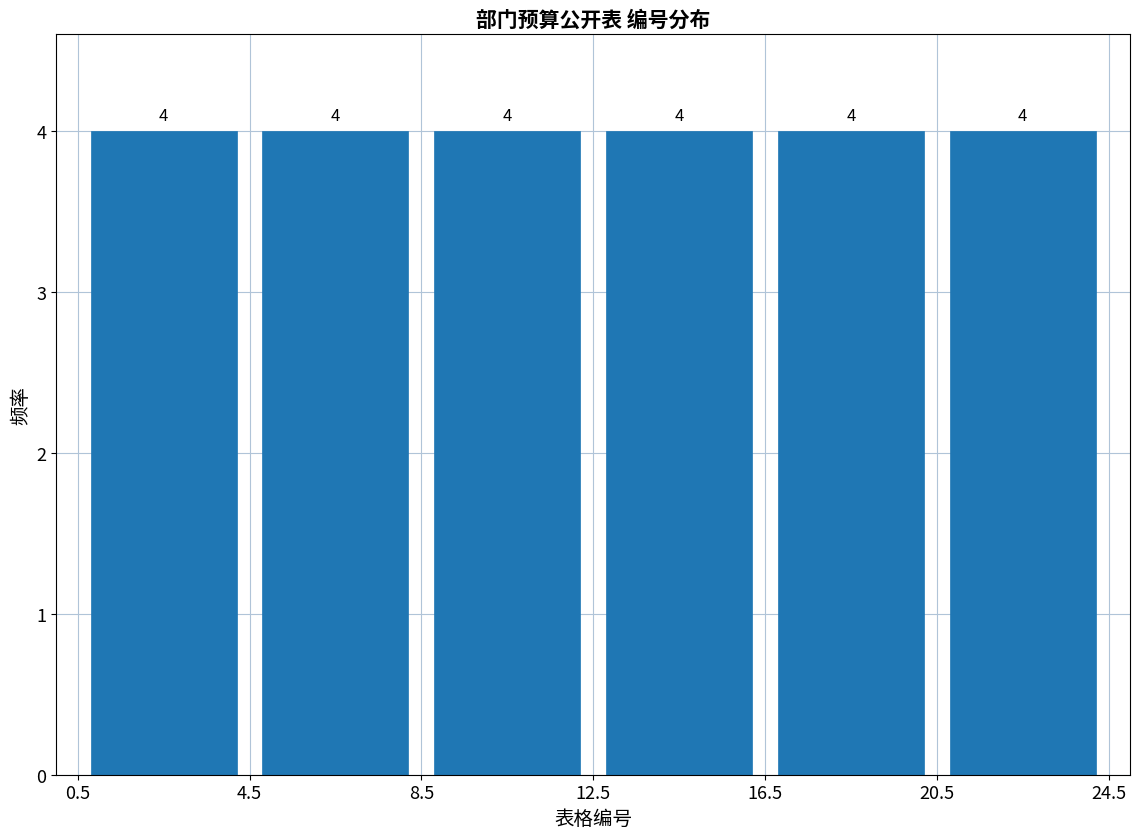

Reading left to right, transcribe this chart: for each bar, give the range it covers on the x-axis and its height.

0.5 to 4.5: 4
4.5 to 8.5: 4
8.5 to 12.5: 4
12.5 to 16.5: 4
16.5 to 20.5: 4
20.5 to 24.5: 4